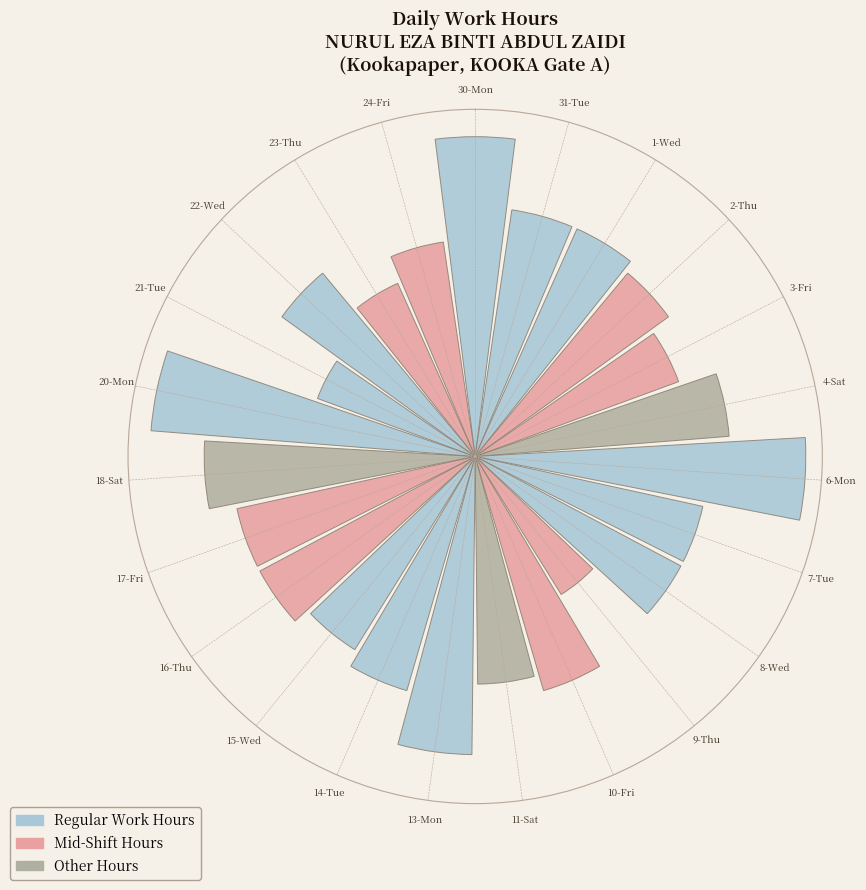

Is 2-Thu the majority of the pie?

No